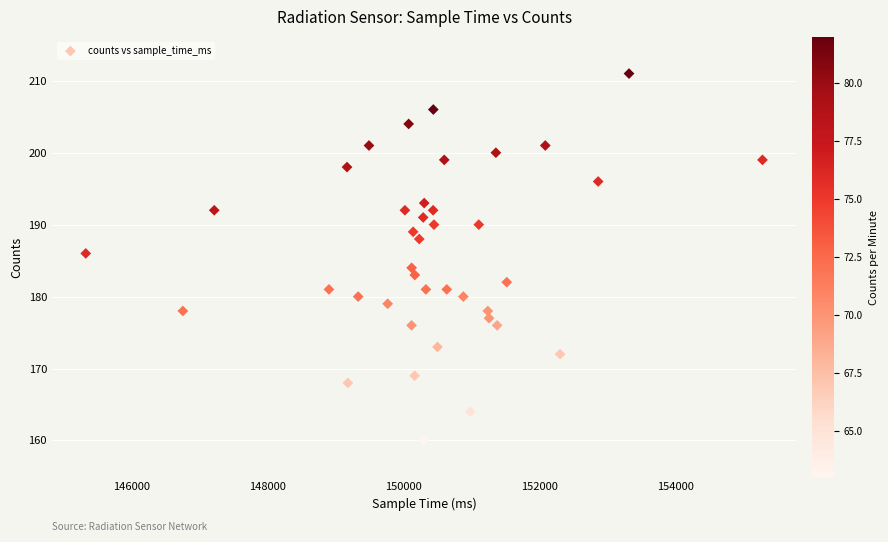

What is the range of Y values (max minus min)?

51